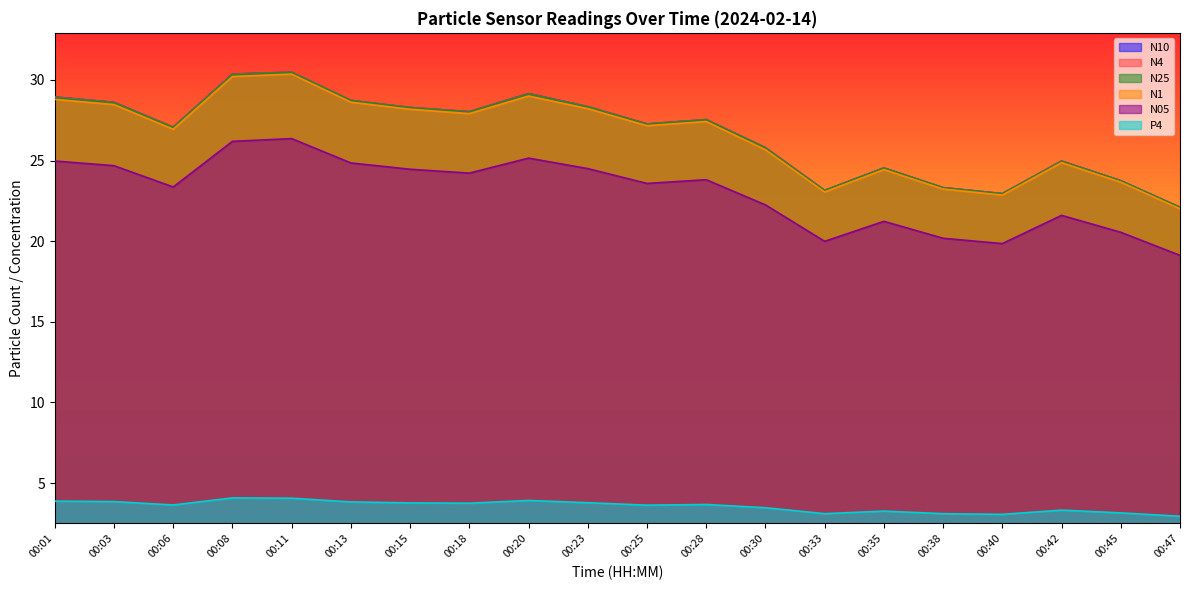

What is the sum of the N4 values at 00:47 and 00:33?

45.2